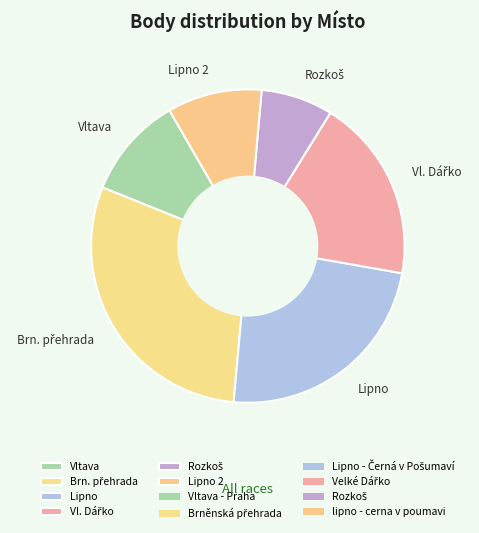

Does any single category account for the majority?

No